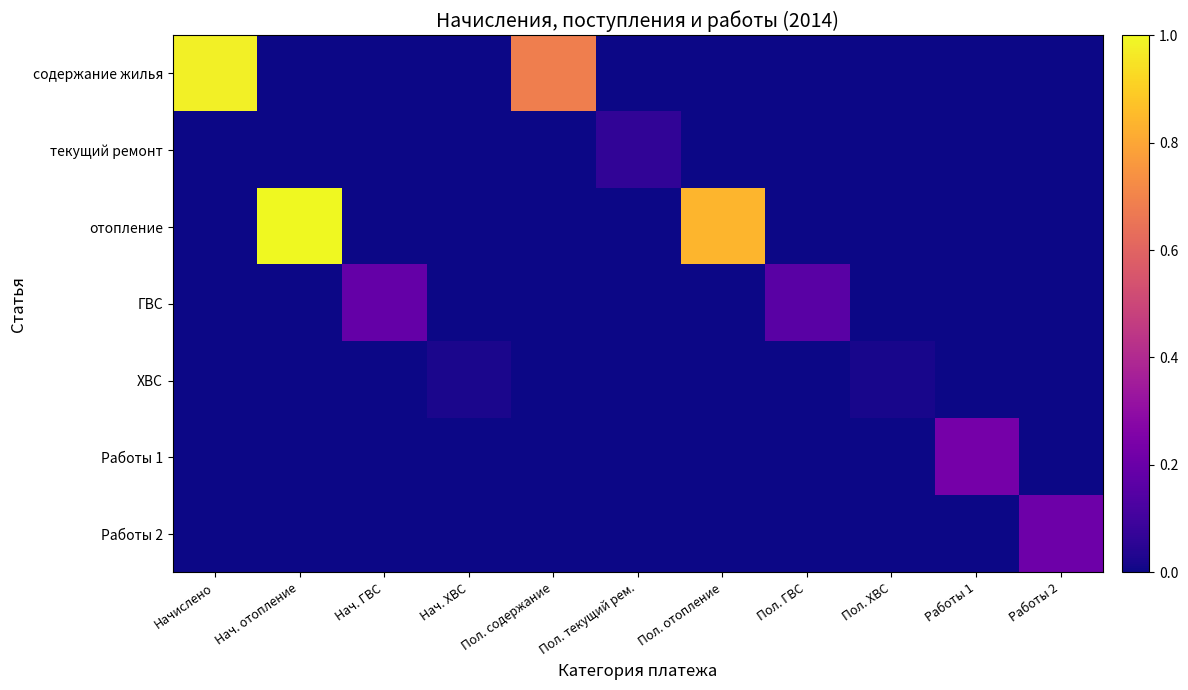

Reading left to right, what are all the values shown in this chart?

содержание жилья: Начислено=1.0	Нач. отопление=0.0	Нач. ГВС=0.0	Нач. ХВС=0.0	Пол. содержание=0.7	Пол. текущий рем.=0.0	Пол. отопление=0.0	Пол. ГВС=0.0	Пол. ХВС=0.0	Работы 1=0.0	Работы 2=0.0
текущий ремонт: Начислено=0.0	Нач. отопление=0.0	Нач. ГВС=0.0	Нач. ХВС=0.0	Пол. содержание=0.0	Пол. текущий рем.=0.1	Пол. отопление=0.0	Пол. ГВС=0.0	Пол. ХВС=0.0	Работы 1=0.0	Работы 2=0.0
отопление: Начислено=0.0	Нач. отопление=1.0	Нач. ГВС=0.0	Нач. ХВС=0.0	Пол. содержание=0.0	Пол. текущий рем.=0.0	Пол. отопление=0.8	Пол. ГВС=0.0	Пол. ХВС=0.0	Работы 1=0.0	Работы 2=0.0
ГВС: Начислено=0.0	Нач. отопление=0.0	Нач. ГВС=0.2	Нач. ХВС=0.0	Пол. содержание=0.0	Пол. текущий рем.=0.0	Пол. отопление=0.0	Пол. ГВС=0.2	Пол. ХВС=0.0	Работы 1=0.0	Работы 2=0.0
ХВС: Начислено=0.0	Нач. отопление=0.0	Нач. ГВС=0.0	Нач. ХВС=0.0	Пол. содержание=0.0	Пол. текущий рем.=0.0	Пол. отопление=0.0	Пол. ГВС=0.0	Пол. ХВС=0.0	Работы 1=0.0	Работы 2=0.0
Работы 1: Начислено=0.0	Нач. отопление=0.0	Нач. ГВС=0.0	Нач. ХВС=0.0	Пол. содержание=0.0	Пол. текущий рем.=0.0	Пол. отопление=0.0	Пол. ГВС=0.0	Пол. ХВС=0.0	Работы 1=0.2	Работы 2=0.0
Работы 2: Начислено=0.0	Нач. отопление=0.0	Нач. ГВС=0.0	Нач. ХВС=0.0	Пол. содержание=0.0	Пол. текущий рем.=0.0	Пол. отопление=0.0	Пол. ГВС=0.0	Пол. ХВС=0.0	Работы 1=0.0	Работы 2=0.2